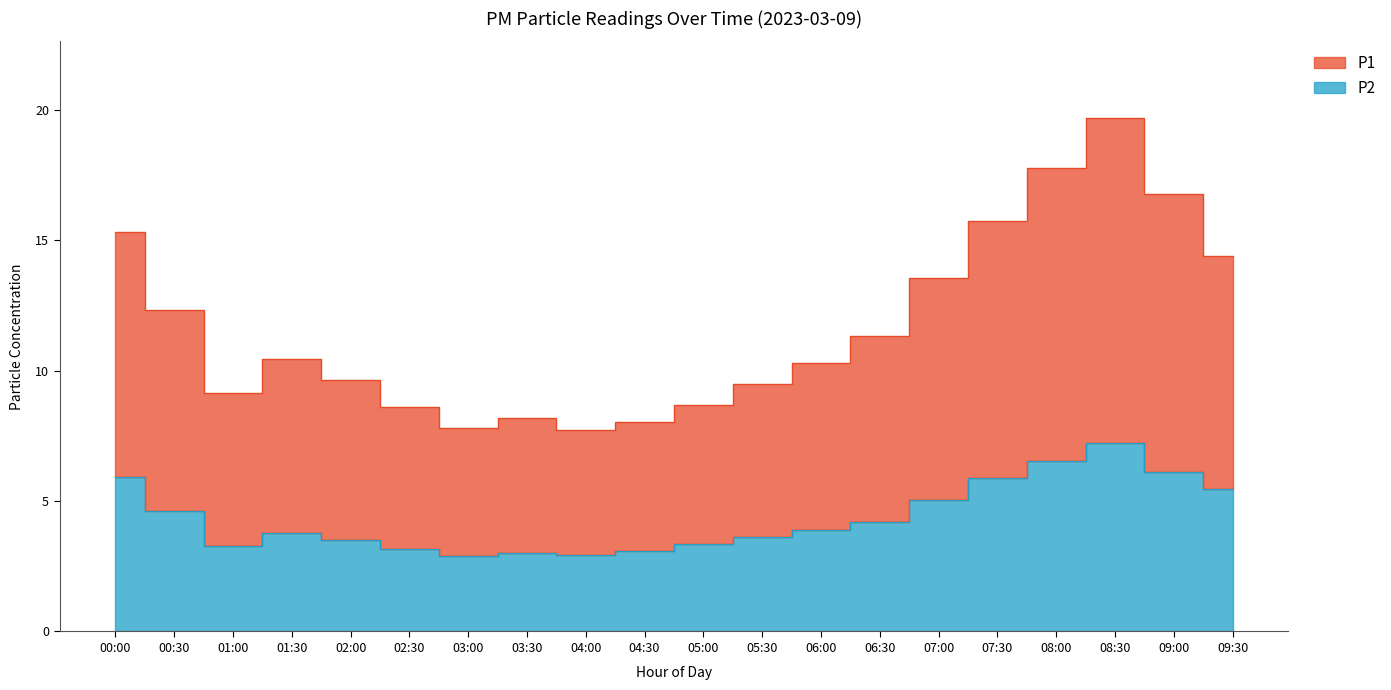

At which label is P2 closest to 5?

07:00